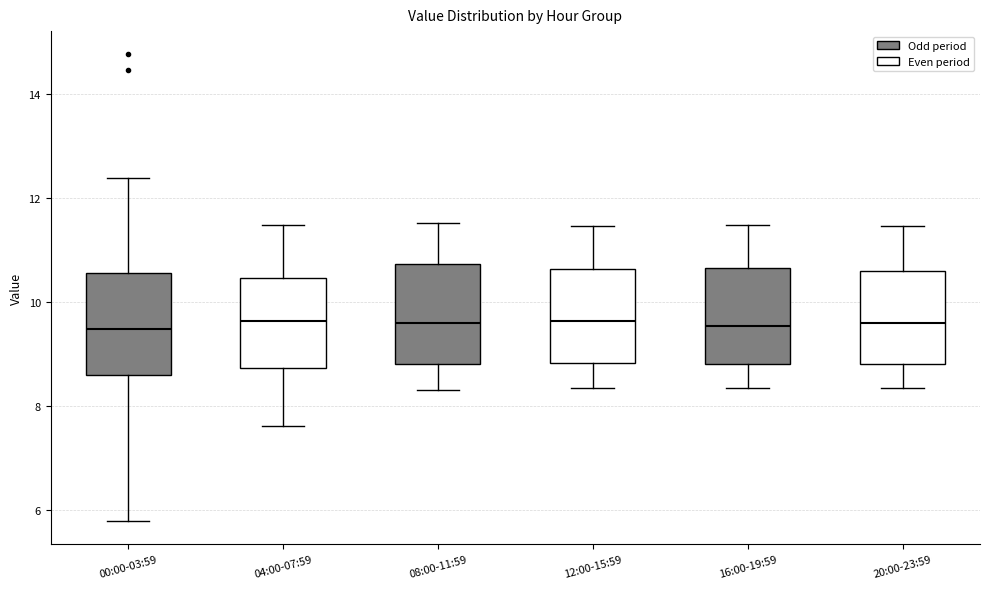

Reading left to right, read every box against the y-axis: the position of its median line, the range the box covers, and the ends of its whiskers. The values are not printed on the chart, so give them approximately, as read against the axis.

00:00-03:59: median 9.4, box 8.6 to 10.6, whiskers 5.8 to 12.4
04:00-07:59: median 9.6, box 8.8 to 10.4, whiskers 7.6 to 11.4
08:00-11:59: median 9.6, box 8.8 to 10.8, whiskers 8.4 to 11.6
12:00-15:59: median 9.6, box 8.8 to 10.6, whiskers 8.4 to 11.4
16:00-19:59: median 9.6, box 8.8 to 10.6, whiskers 8.4 to 11.4
20:00-23:59: median 9.6, box 8.8 to 10.6, whiskers 8.4 to 11.4